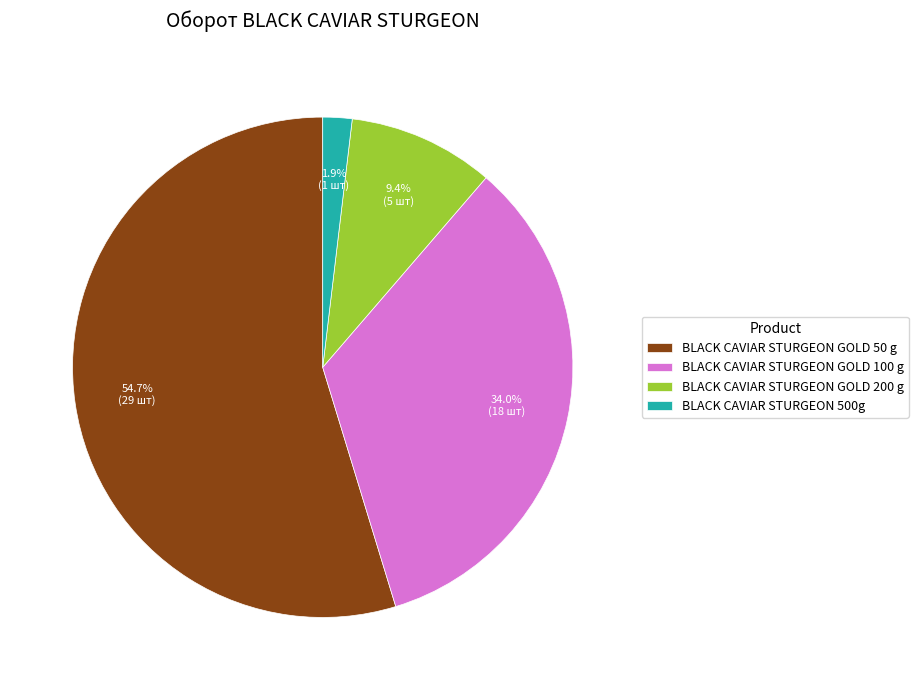

How many segments does this pie chart have?

4